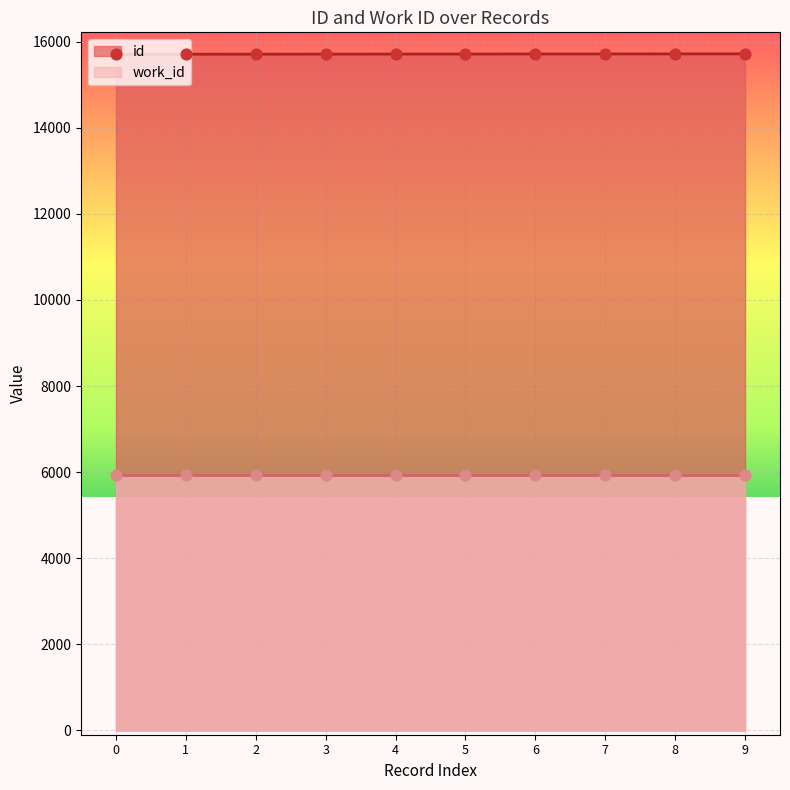

What is the minimum value for id?

15707